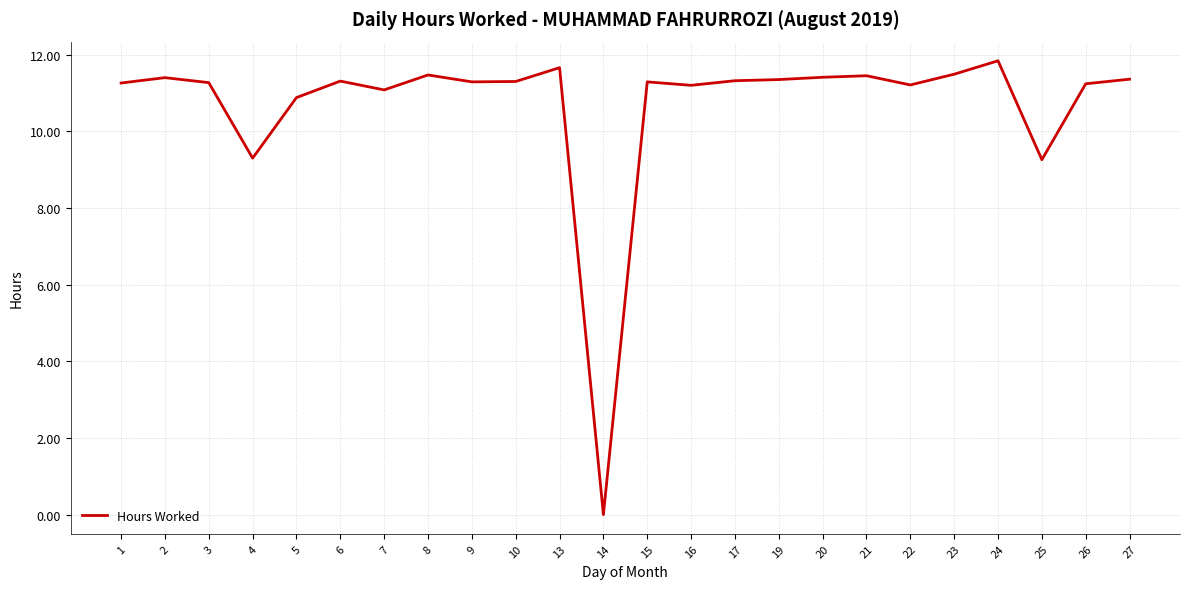

Does the chart have visible grid lines?

Yes